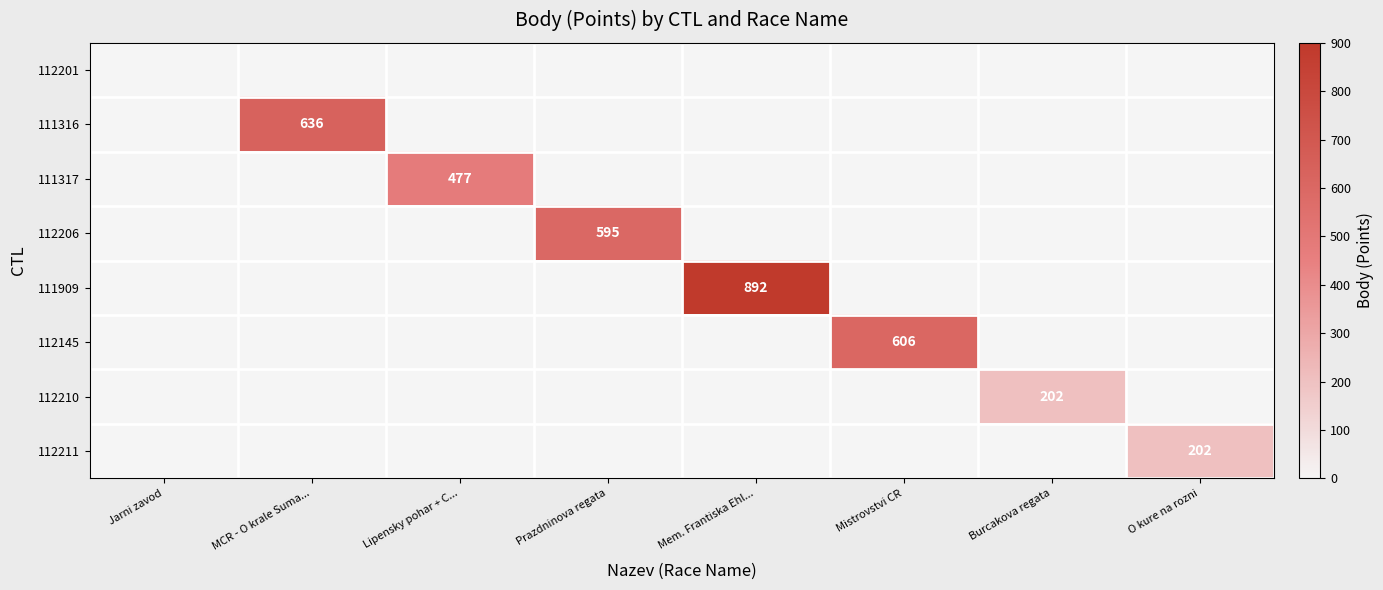

True or false: 111316 has a value of 1084 at MCR - O krale Suma....

False